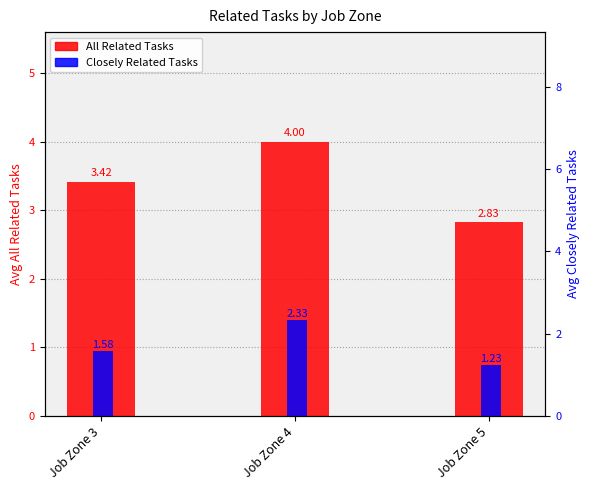

How many groups of bars are there?

3